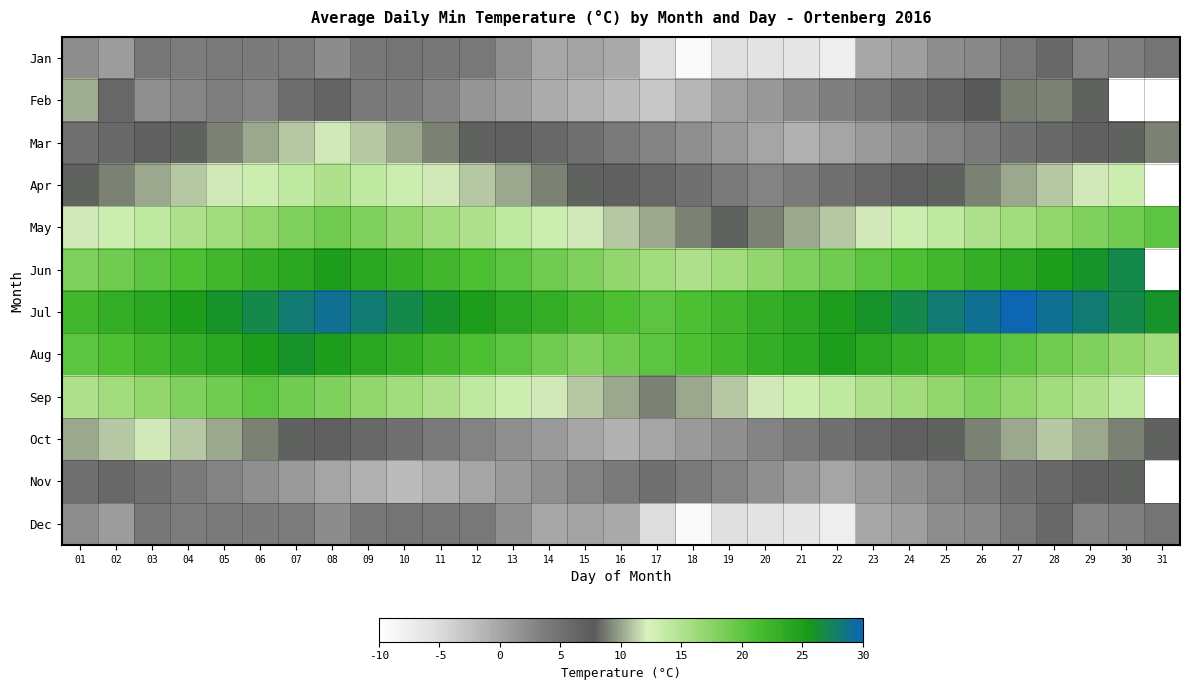

What is the sum of the Jun values at 21 and 27?

42.0